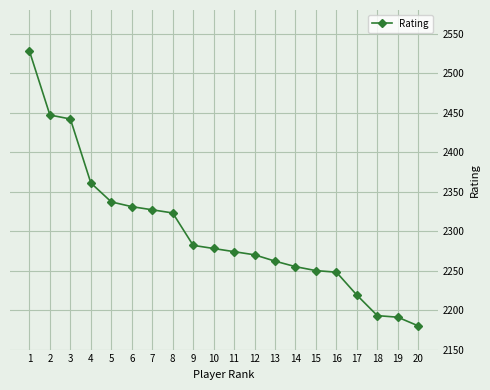

Which has a higher value, 12 or 7?

7